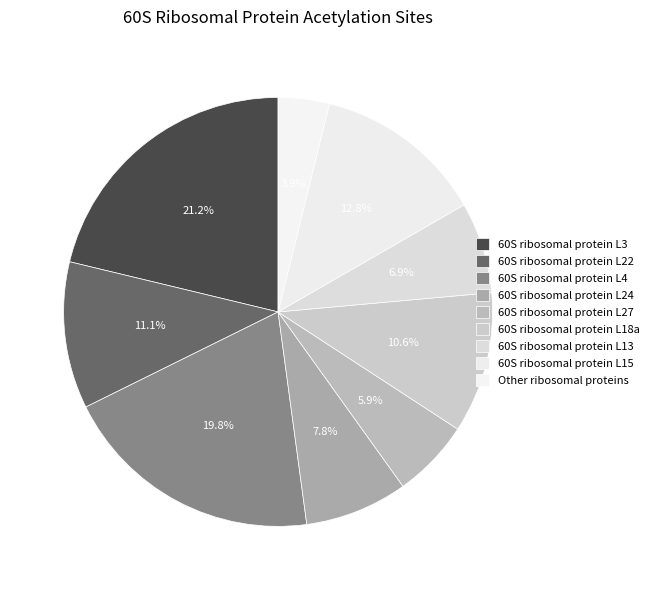

What percentage is the 60S ribosomal protein L15 slice, to the nearest percent?

13%